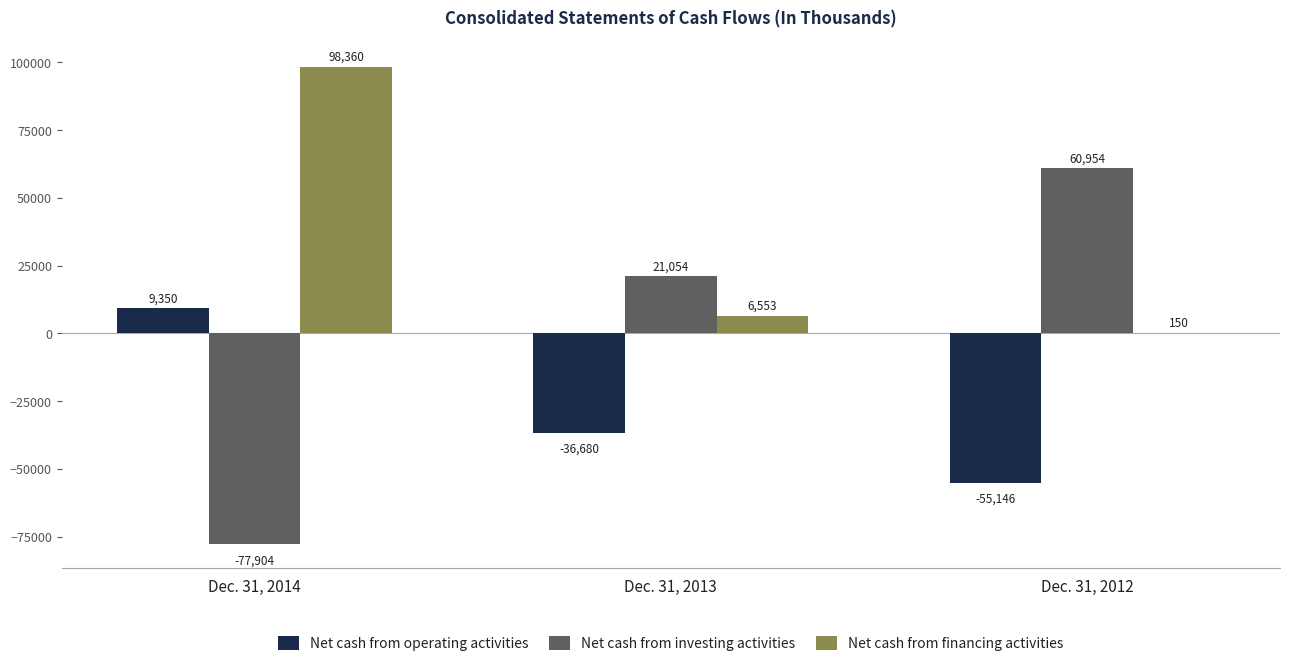

What are all the series names shown in the legend?

Net cash from operating activities, Net cash from investing activities, Net cash from financing activities